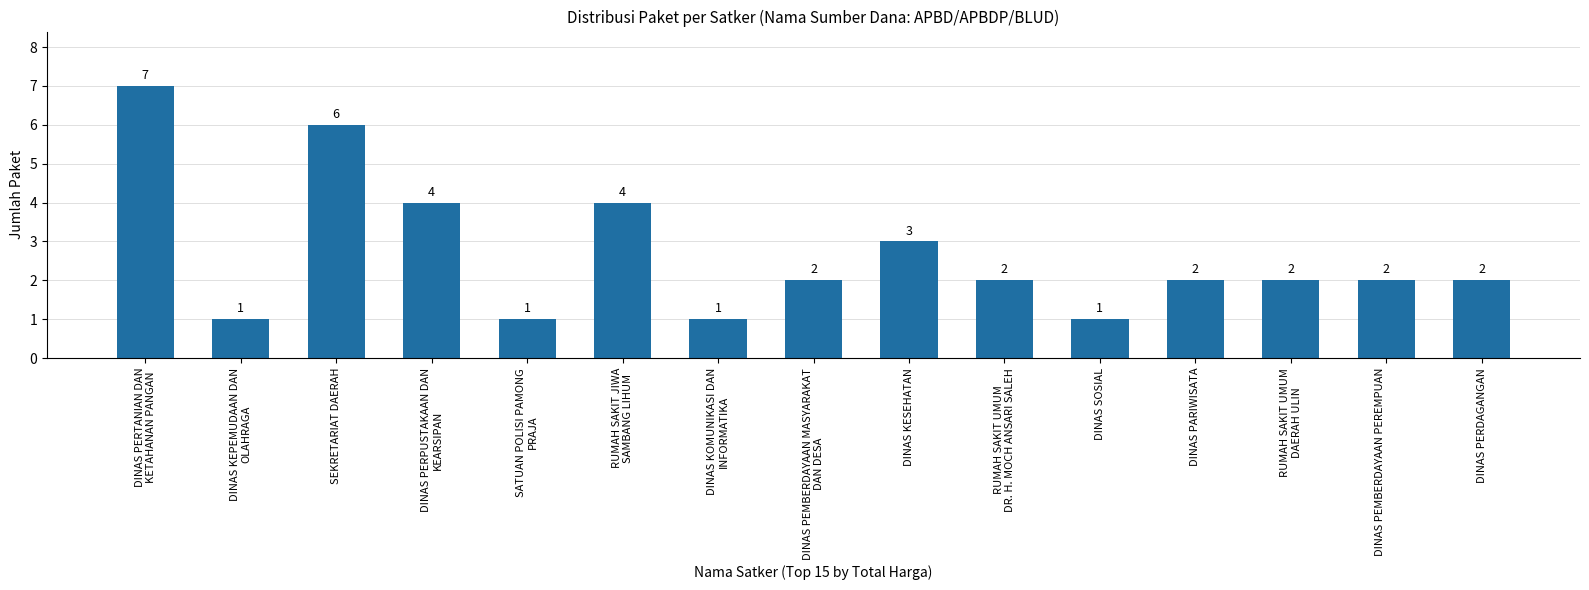

What is the average value?

3